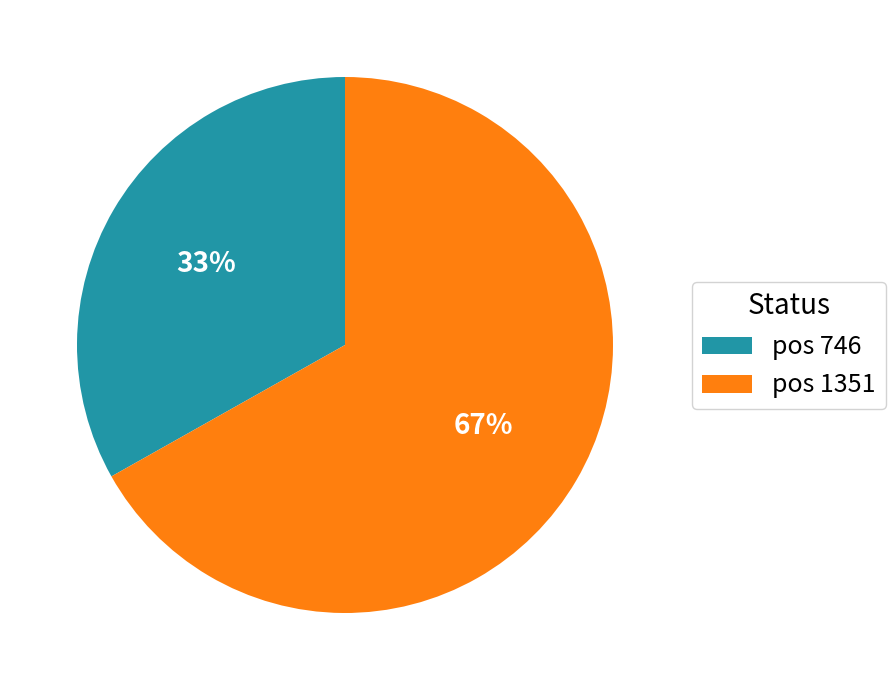

Does pos 746 represent more than half of the total?

No